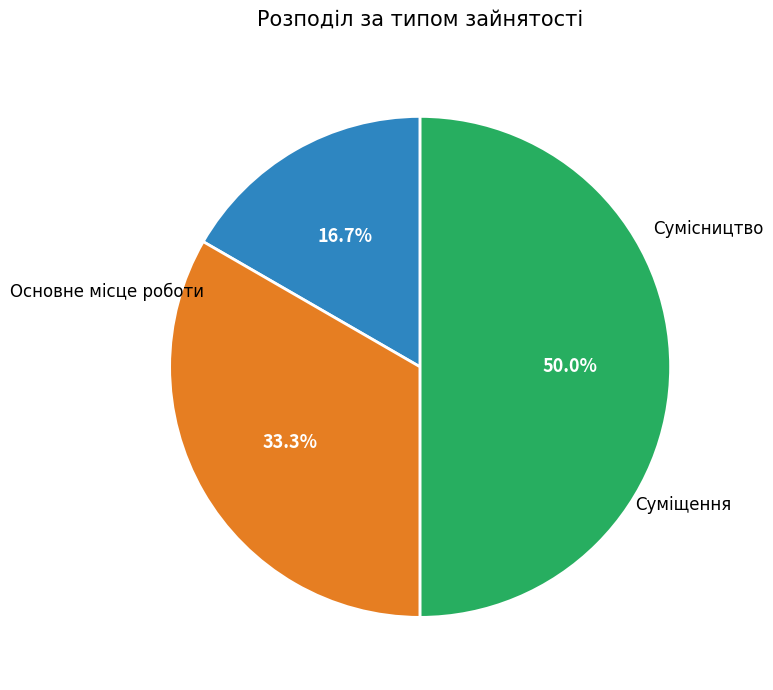

Count the number of slices in the pie.

3